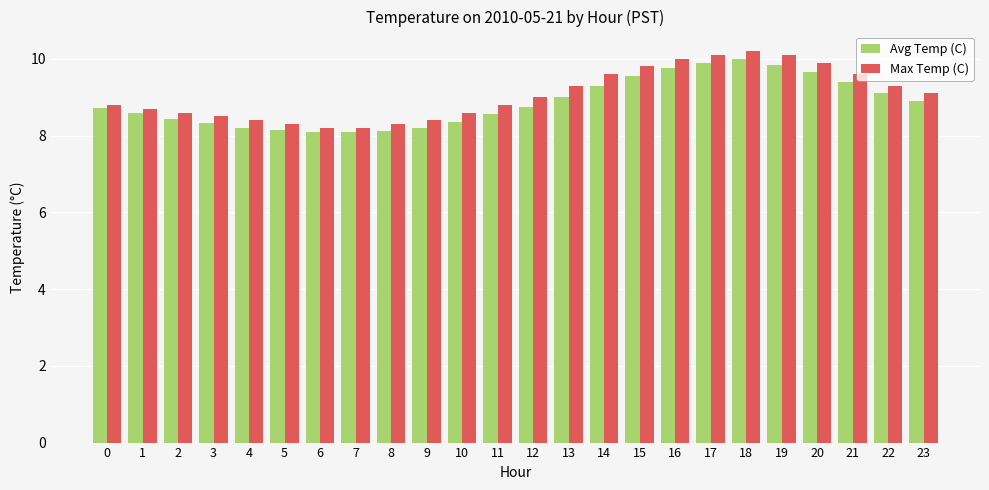

The value of Max Temp (C) at 22 is 9.3. True or false?

True